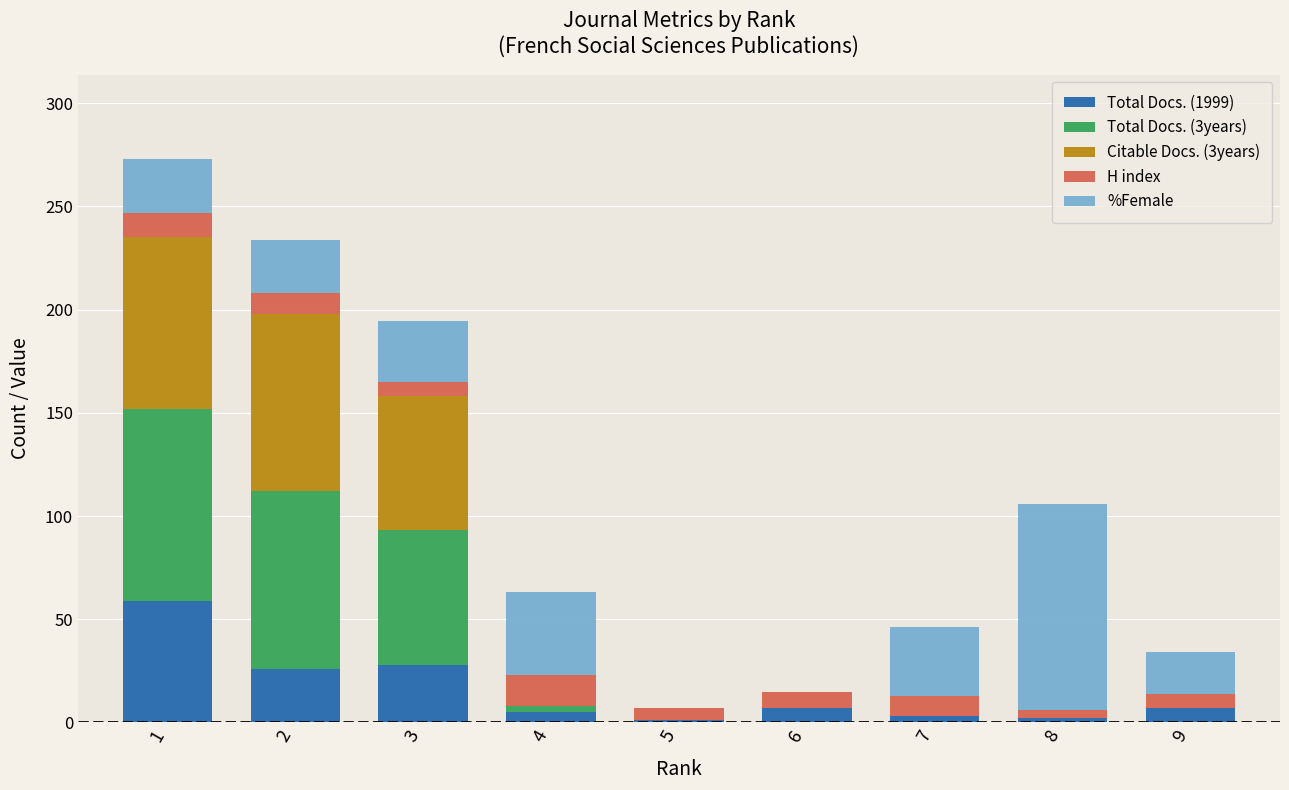

What is the maximum value for Total Docs. (1999)?

59.0